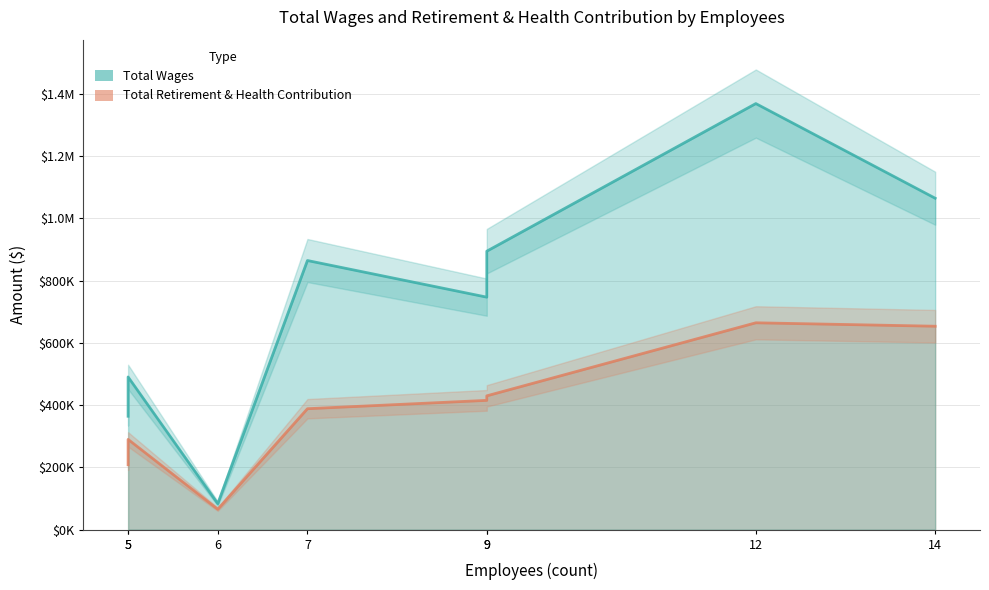

True or false: Total Wages and Total Retirement & Health Contribution cross at least once.

False